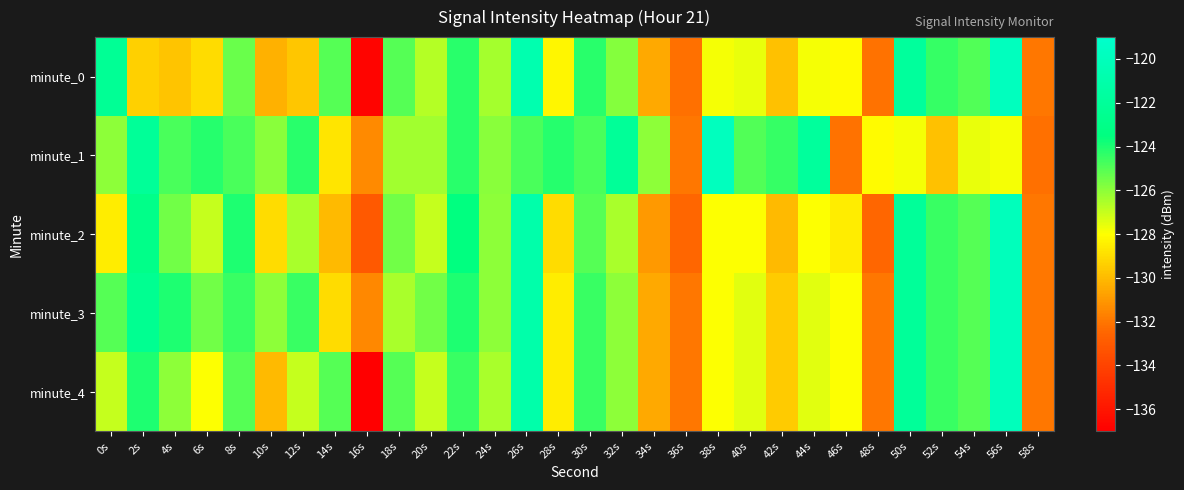

Reading left to right, what are all the values shown in this chart?

minute_0: 0s=-122.3	2s=-129.4	4s=-129.7	6s=-129.0	8s=-125.4	10s=-130.3	12s=-129.7	14s=-125.0	16s=-136.8	18s=-125.0	20s=-126.7	22s=-124.3	24s=-126.4	26s=-120.7	28s=-128.3	30s=-124.3	32s=-125.9	34s=-130.5	36s=-132.2	38s=-127.8	40s=-127.6	42s=-129.8	44s=-127.8	46s=-128.1	48s=-132.1	50s=-121.9	52s=-124.4	54s=-124.9	56s=-119.8	58s=-132.0
minute_1: 0s=-126.0	2s=-122.1	4s=-124.8	6s=-124.1	8s=-124.8	10s=-125.9	12s=-124.2	14s=-128.7	16s=-131.4	18s=-126.3	20s=-126.3	22s=-124.2	24s=-125.9	26s=-124.8	28s=-124.1	30s=-124.8	32s=-122.1	34s=-126.0	36s=-132.0	38s=-119.8	40s=-124.9	42s=-124.4	44s=-121.9	46s=-132.1	48s=-128.1	50s=-127.8	52s=-129.8	54s=-127.6	56s=-127.8	58s=-132.2
minute_2: 0s=-128.5	2s=-123.0	4s=-125.5	6s=-127.0	8s=-124.0	10s=-129.0	12s=-126.5	14s=-130.0	16s=-133.0	18s=-125.5	20s=-127.0	22s=-123.5	24s=-126.0	26s=-121.0	28s=-129.0	30s=-125.0	32s=-126.5	34s=-131.0	36s=-132.5	38s=-128.0	40s=-128.0	42s=-130.0	44s=-128.0	46s=-128.5	48s=-132.5	50s=-122.0	52s=-124.5	54s=-125.0	56s=-120.0	58s=-132.0
minute_3: 0s=-125.0	2s=-122.5	4s=-124.0	6s=-125.5	8s=-124.5	10s=-126.0	12s=-124.5	14s=-129.0	16s=-131.5	18s=-126.5	20s=-125.5	22s=-124.0	24s=-126.0	26s=-121.0	28s=-128.5	30s=-124.5	32s=-126.0	34s=-130.5	36s=-132.0	38s=-128.0	40s=-127.5	42s=-129.5	44s=-127.5	46s=-128.0	48s=-132.0	50s=-122.0	52s=-124.5	54s=-125.0	56s=-120.0	58s=-132.0
minute_4: 0s=-127.0	2s=-124.0	4s=-126.0	6s=-128.0	8s=-125.0	10s=-130.0	12s=-127.0	14s=-125.0	16s=-137.0	18s=-125.0	20s=-127.0	22s=-124.5	24s=-126.5	26s=-121.0	28s=-128.5	30s=-124.5	32s=-126.0	34s=-130.5	36s=-132.0	38s=-128.0	40s=-127.5	42s=-129.5	44s=-127.5	46s=-128.0	48s=-132.0	50s=-122.0	52s=-124.5	54s=-125.0	56s=-120.0	58s=-132.0